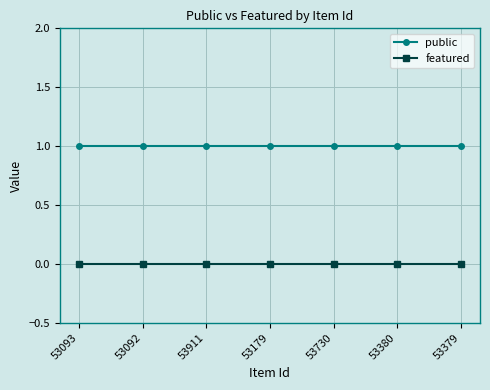

What are all the series names shown in the legend?

public, featured